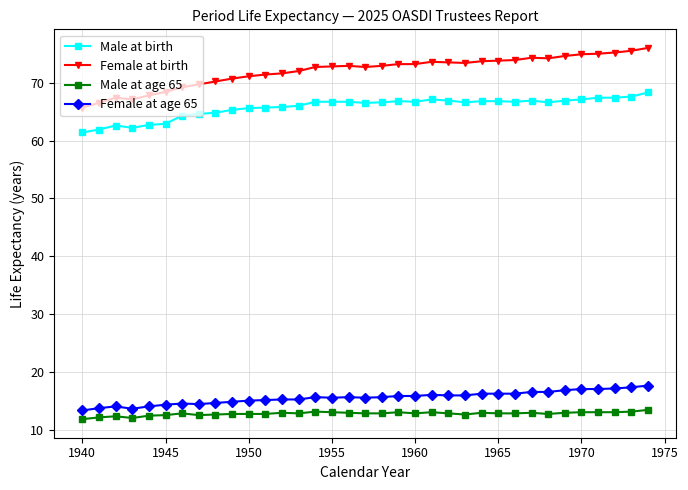

How many series are shown in this chart?

4